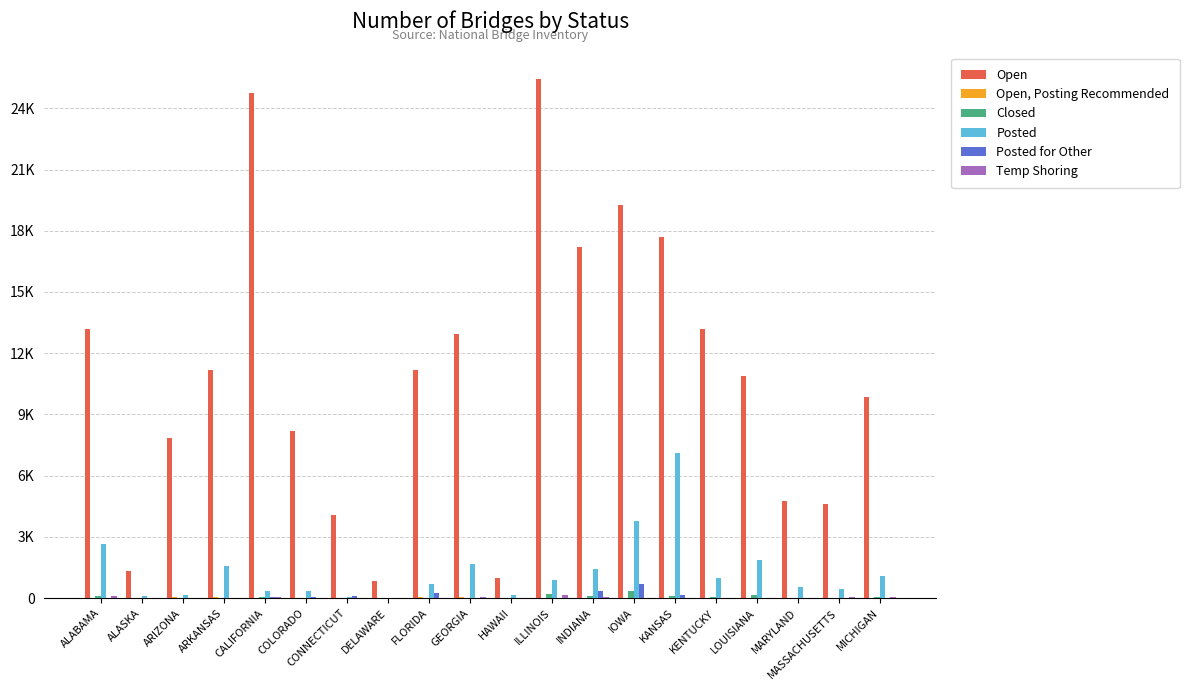

What is the label of the 20th bar from the right?

ALABAMA